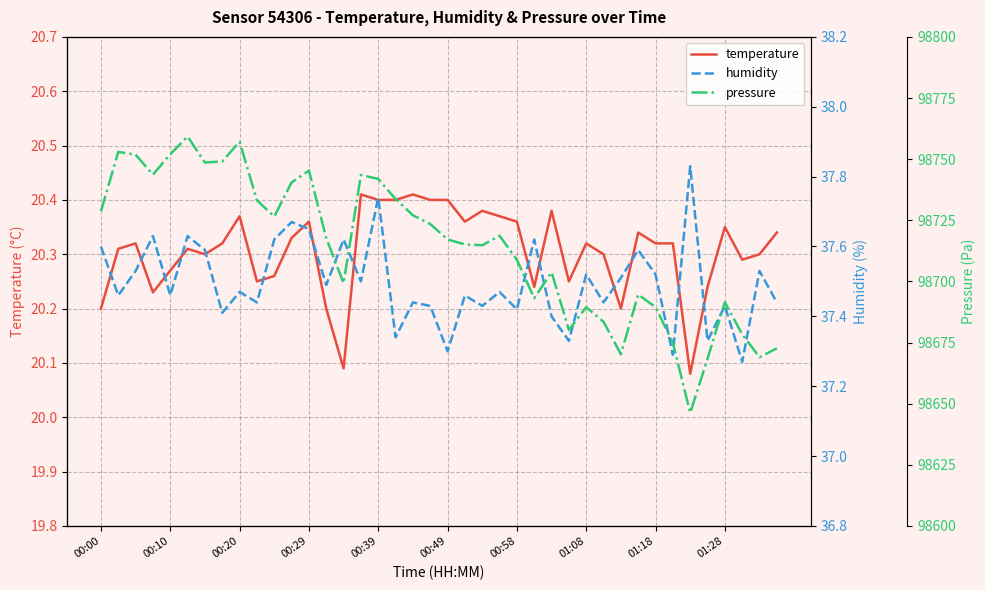

Rank the series at 00:58 from lowest to highest value.

temperature, humidity, pressure